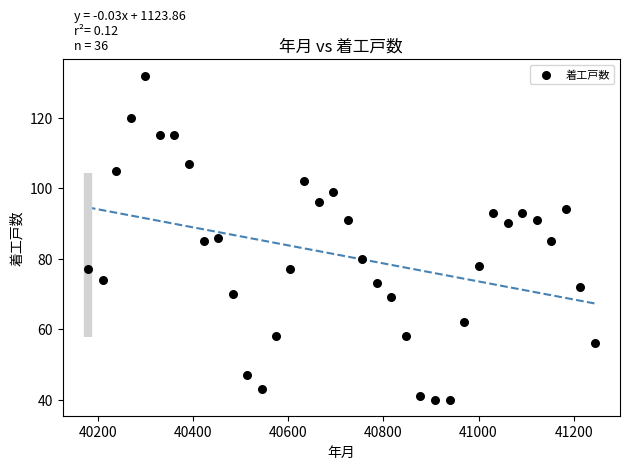

What is the range of X values (max minus min)?

1065